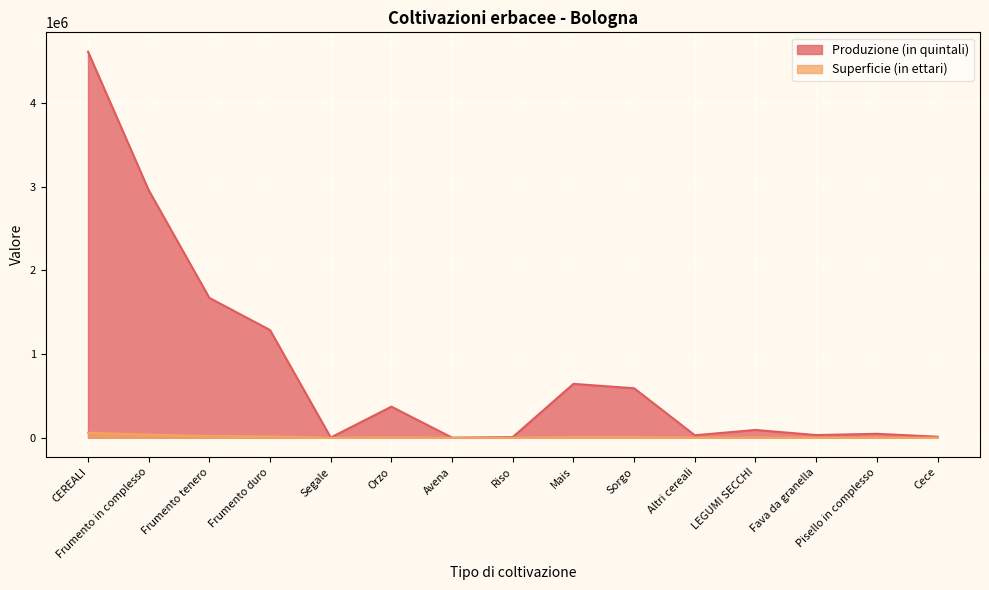

Is the value of Superficie (in ettari) at Orzo greater than the value of Produzione (in quintali) at Cece?

No